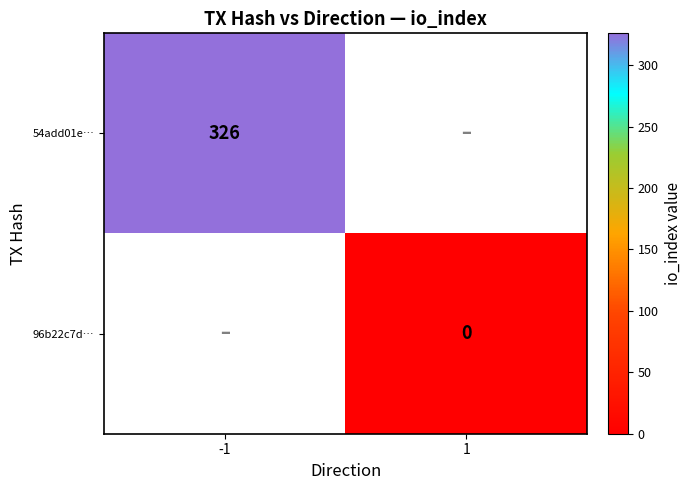

At which category does the chart reach its minimum across all series?

1